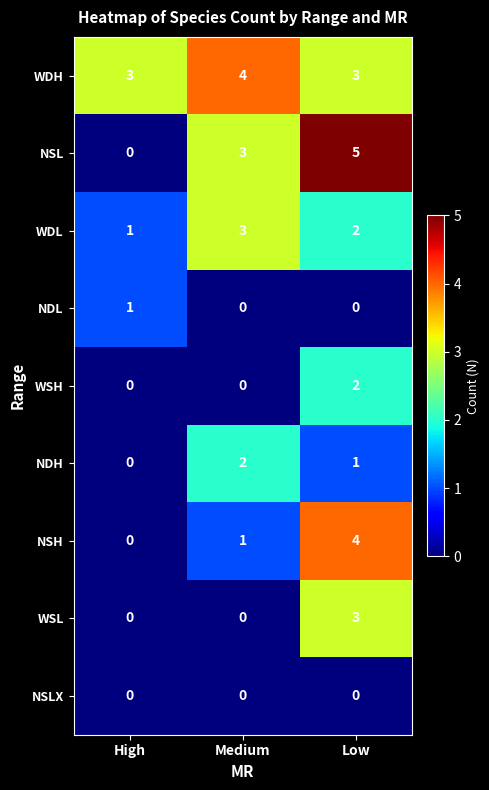

Is the value of WDH at Medium greater than the value of NSL at High?

Yes